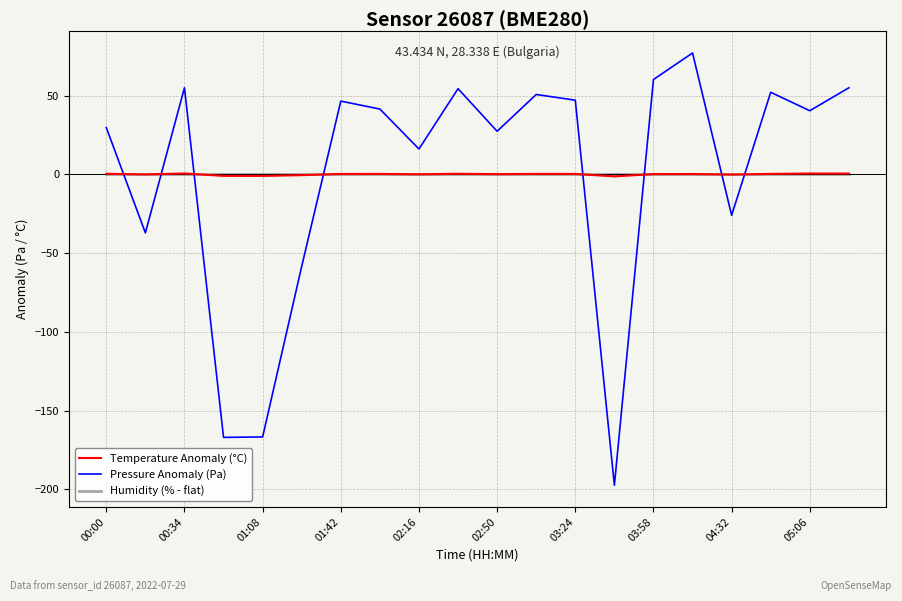

True or false: Temperature Anomaly (°C) and Pressure Anomaly (Pa) cross at least once.

True